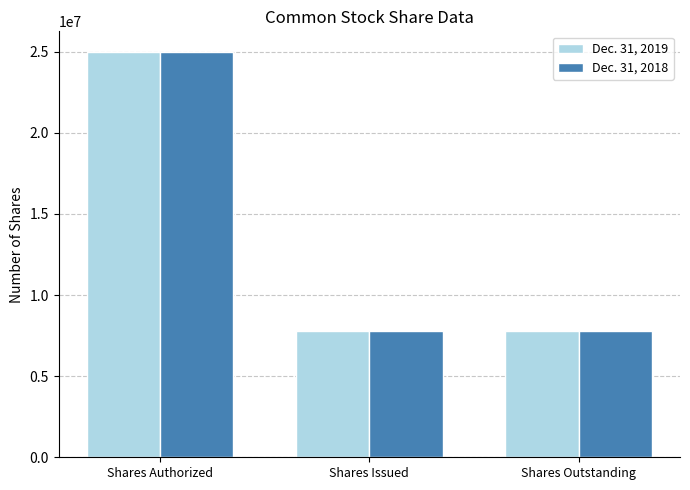

How many data points does each series have?

3